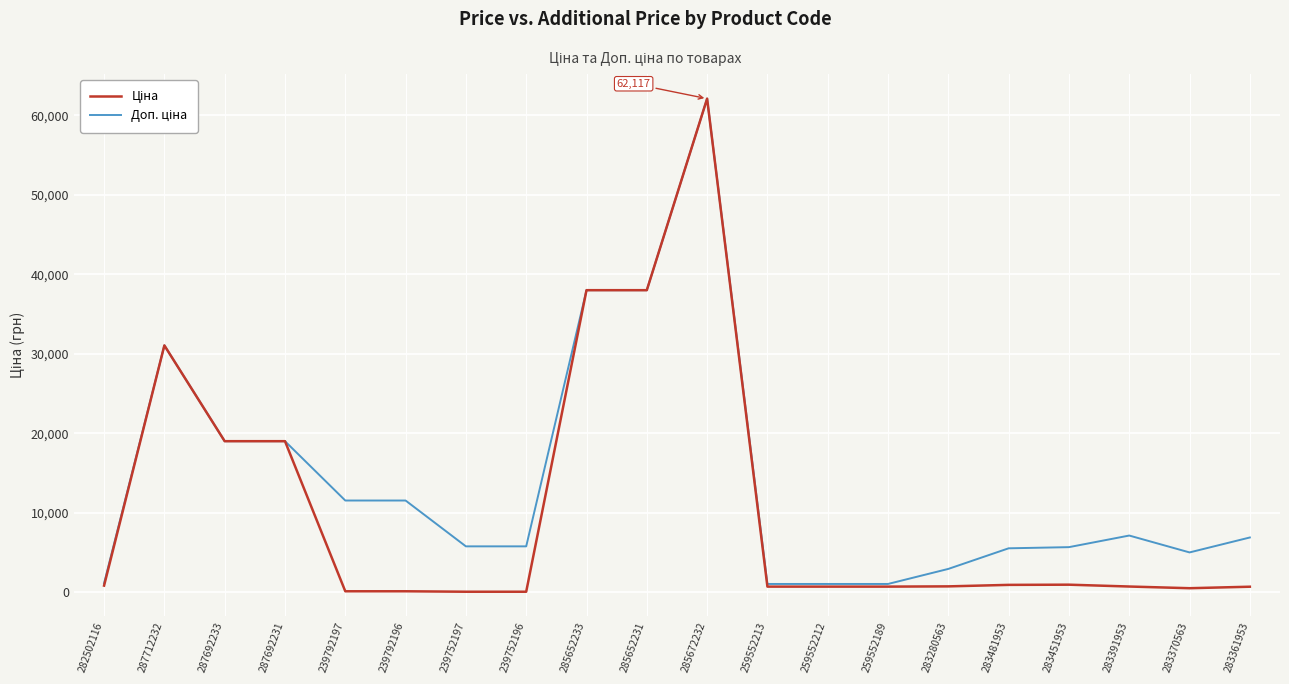

At which category is the sum across all series the highest?

285672232